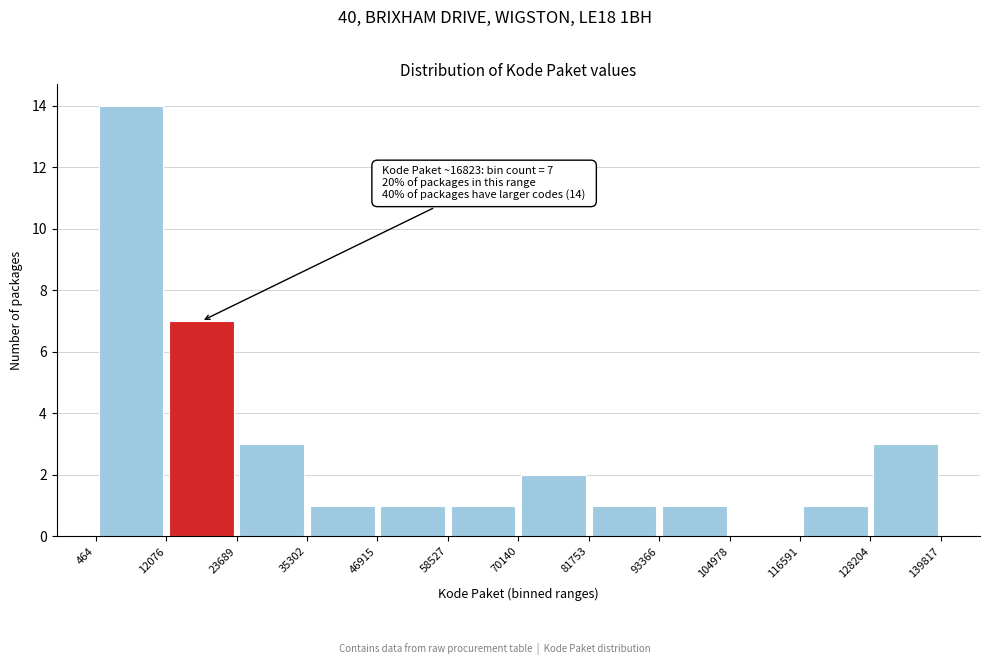

Over which range of the x-axis is the bar tallest?

464 to 12076